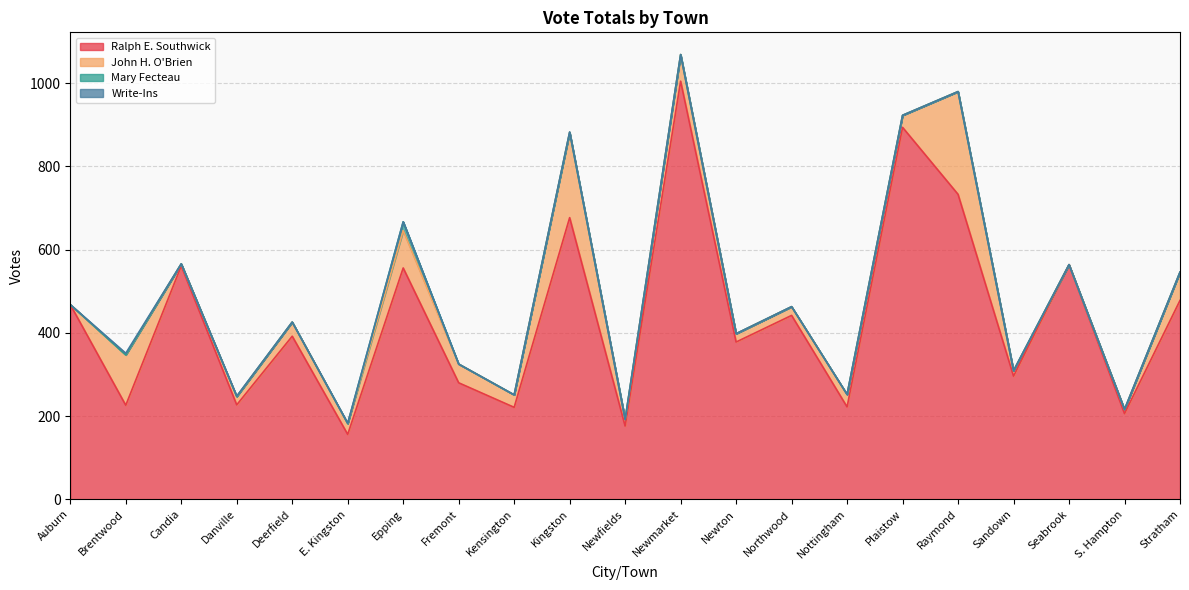

Is the value of Ralph E. Southwick at Plaistow greater than the value of Mary Fecteau at Stratham?

Yes